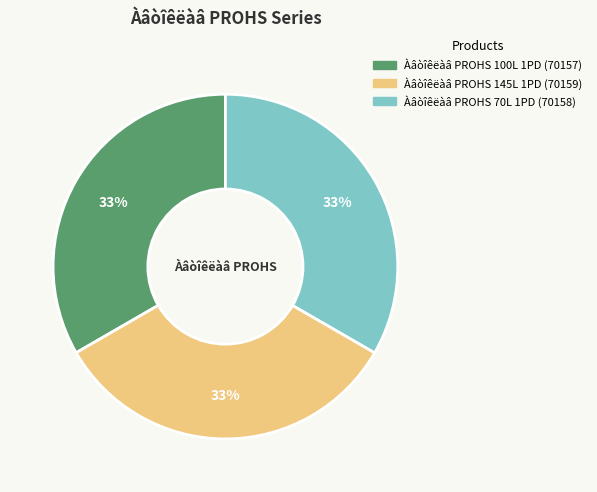

Approximately how many times larger is the value at Àâòîêëàâ PROHS 145L 1PD compared to Àâòîêëàâ PROHS 70L 1PD?

1.0